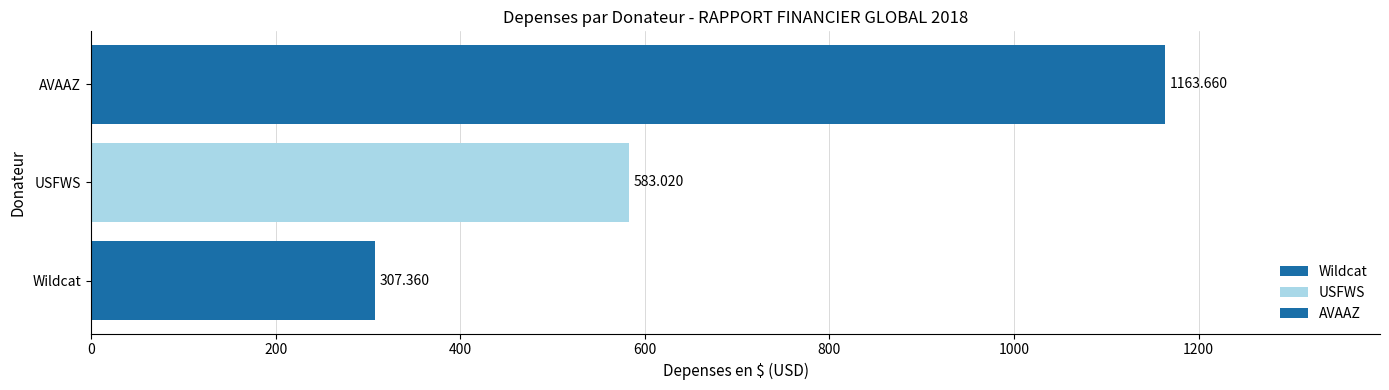

Count the number of data series in this chart.

3